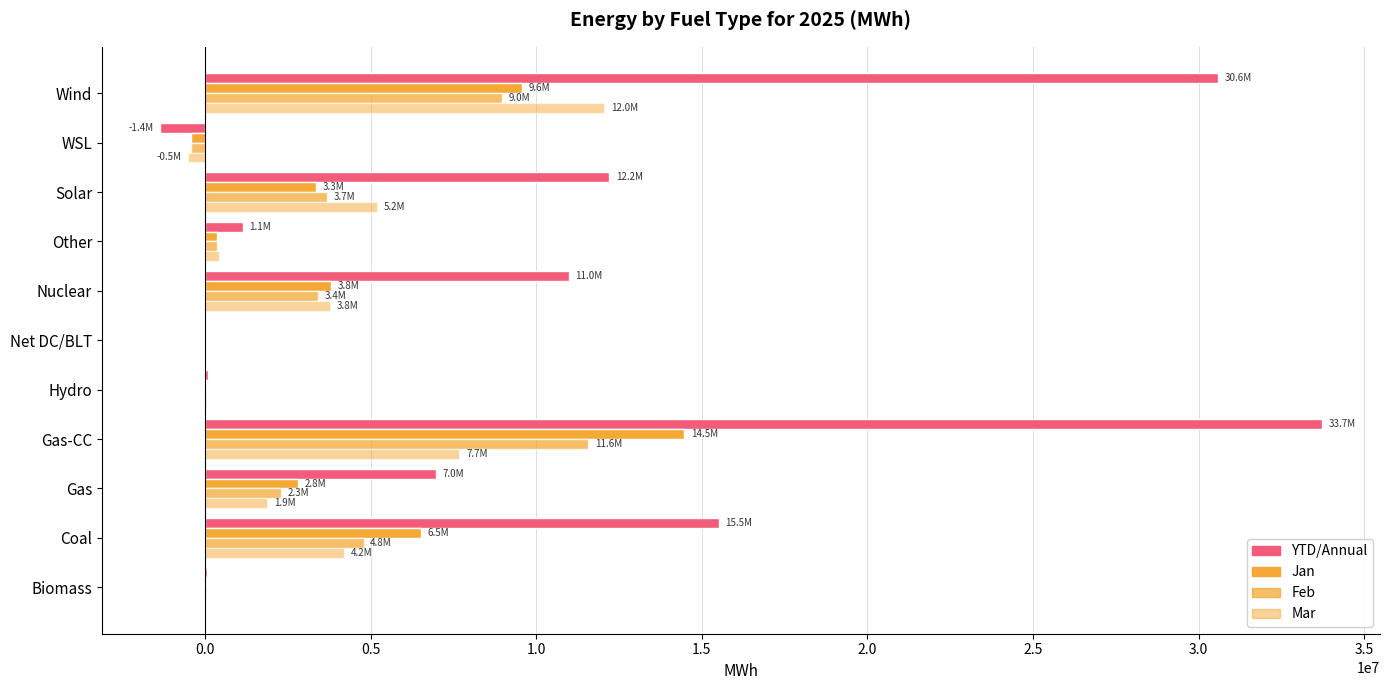

How many values in the Mar series exceed 1873836?

6